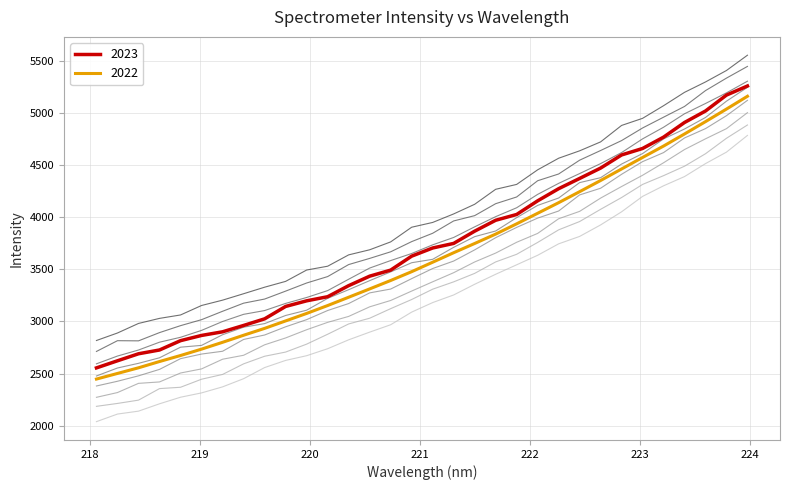

How many categories are shown in the chart?

32